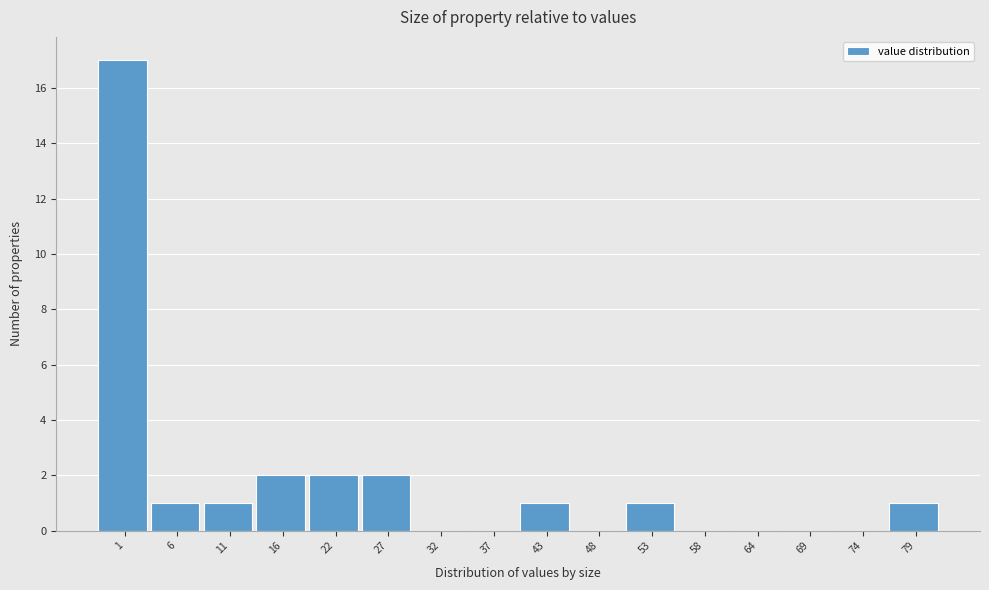

Reading left to right, what are all the values shown in this chart?

1=17	6=1	11=1	16=2	22=2	27=2	32=0	37=0	43=1	48=0	53=1	58=0	64=0	69=0	74=0	79=1